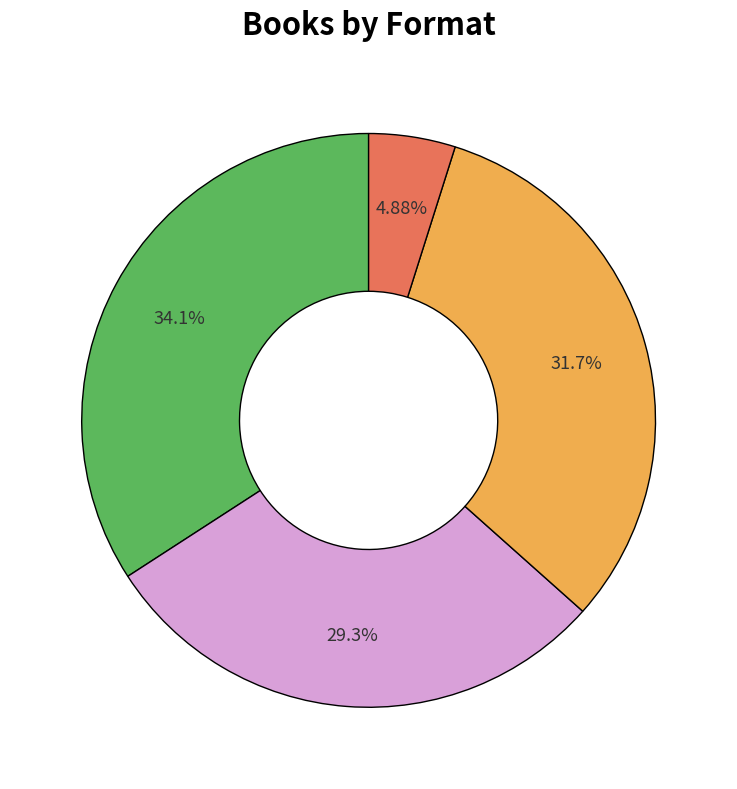

Does any single category account for the majority?

No